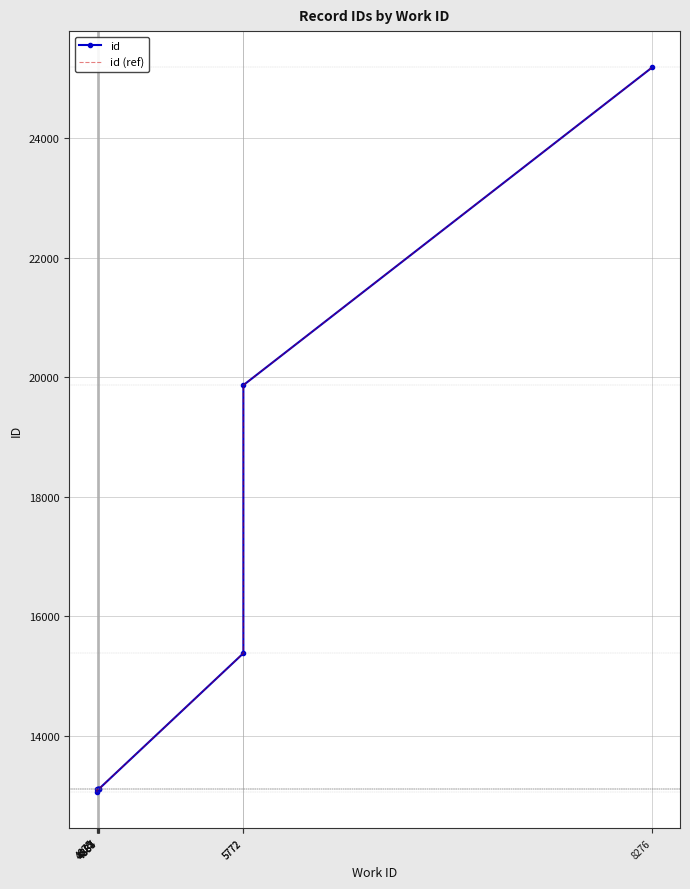

Is it true that id (ref) equals 13100 at 4875?

True